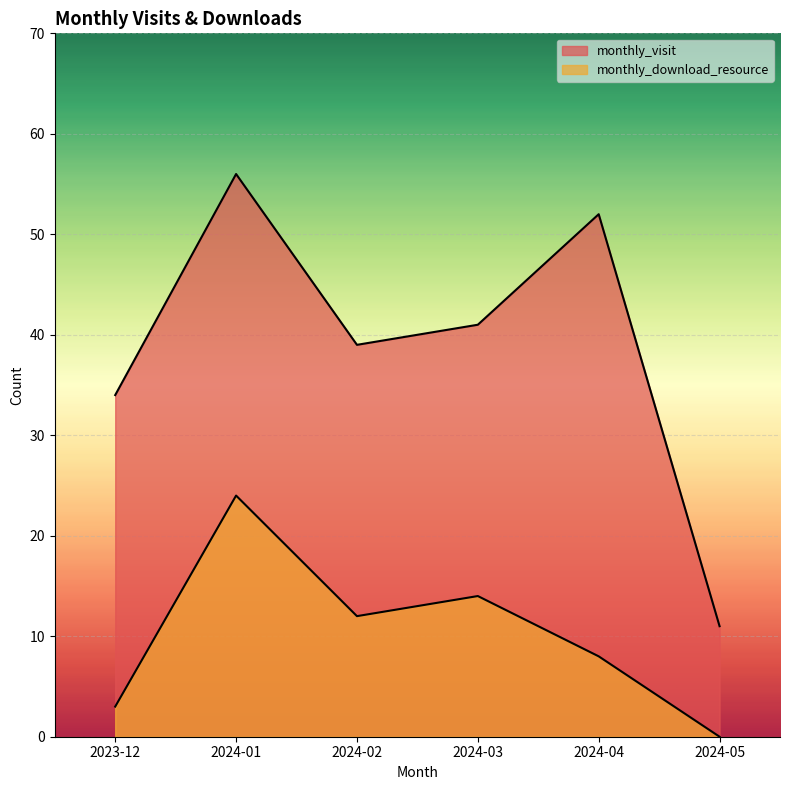

Does the chart display data point markers on the line(s)?

No